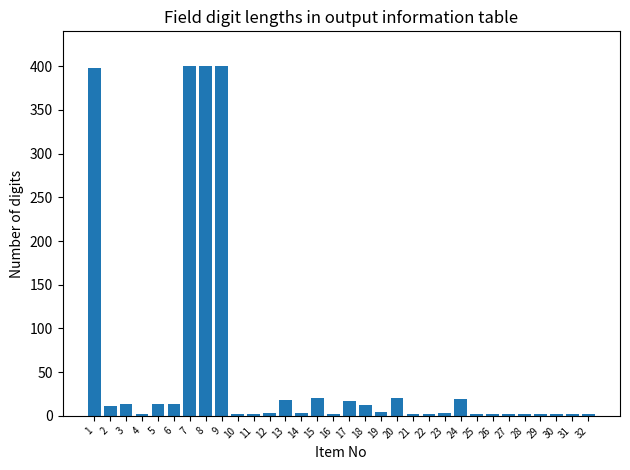

What is the sum of all values?

1800